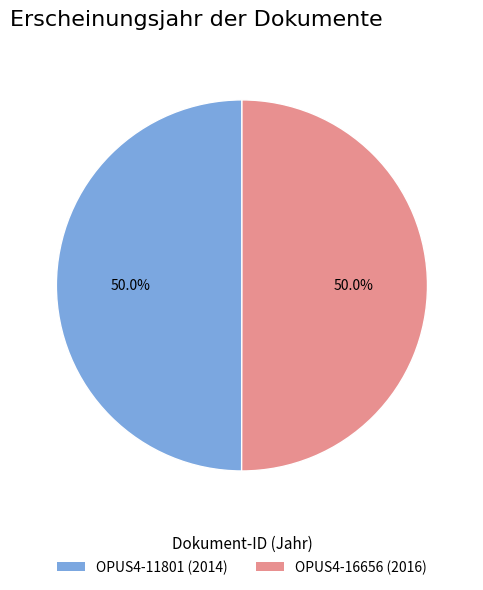

What is the ratio of the value at OPUS4-16656 to the value at OPUS4-11801?

1.0